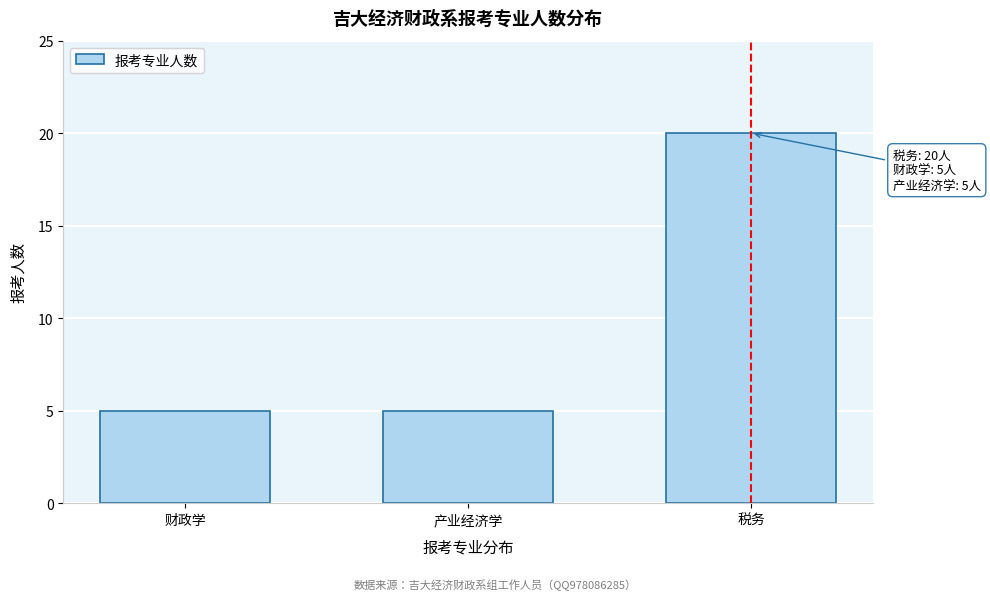

Reading left to right, list all the values displayed in this chart.

财政学=5	产业经济学=5	税务=20